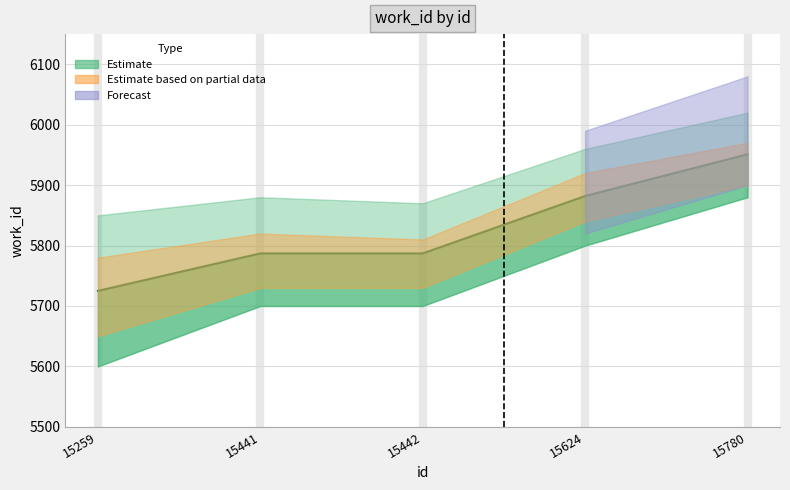

Which label corresponds to the largest value in the chart?

15780